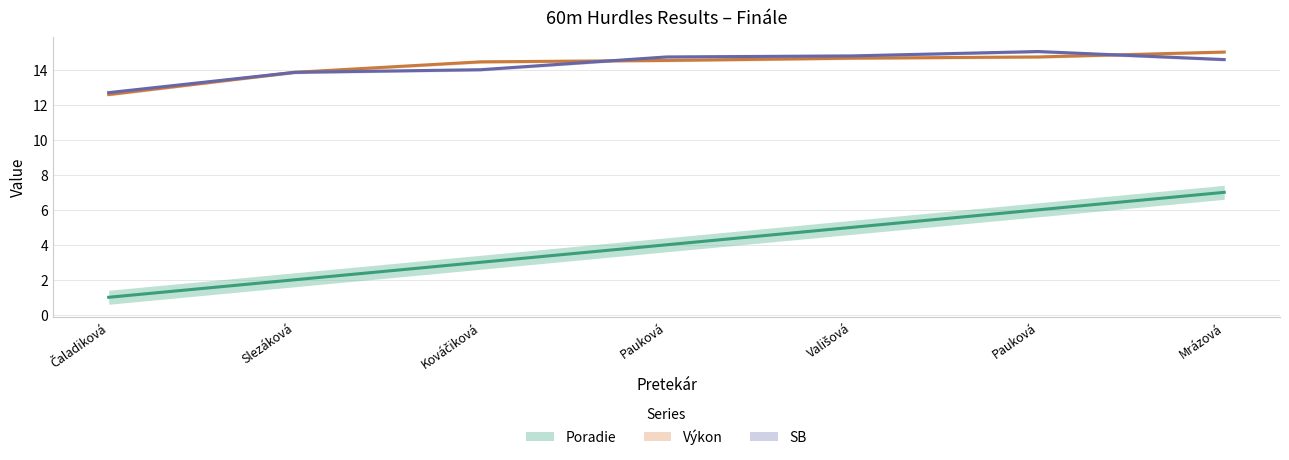

At which label is Poradie closest to 4?

Pauková